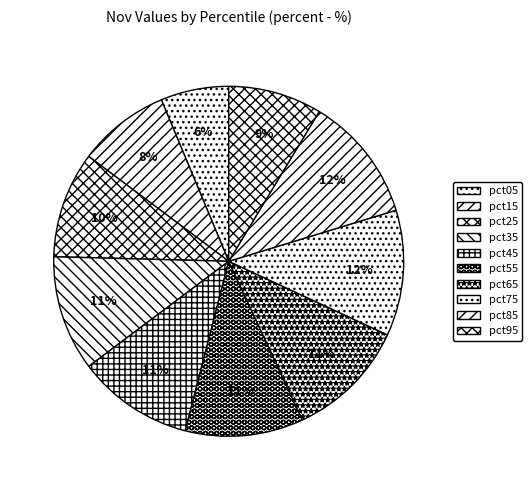

To the nearest percent, what is the average slice percentage?

10%